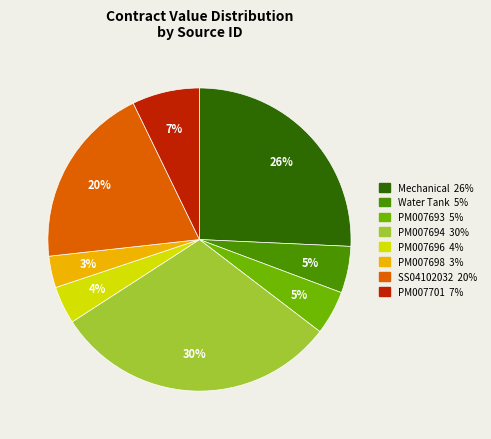

What is the largest slice in the pie chart?

PM007694